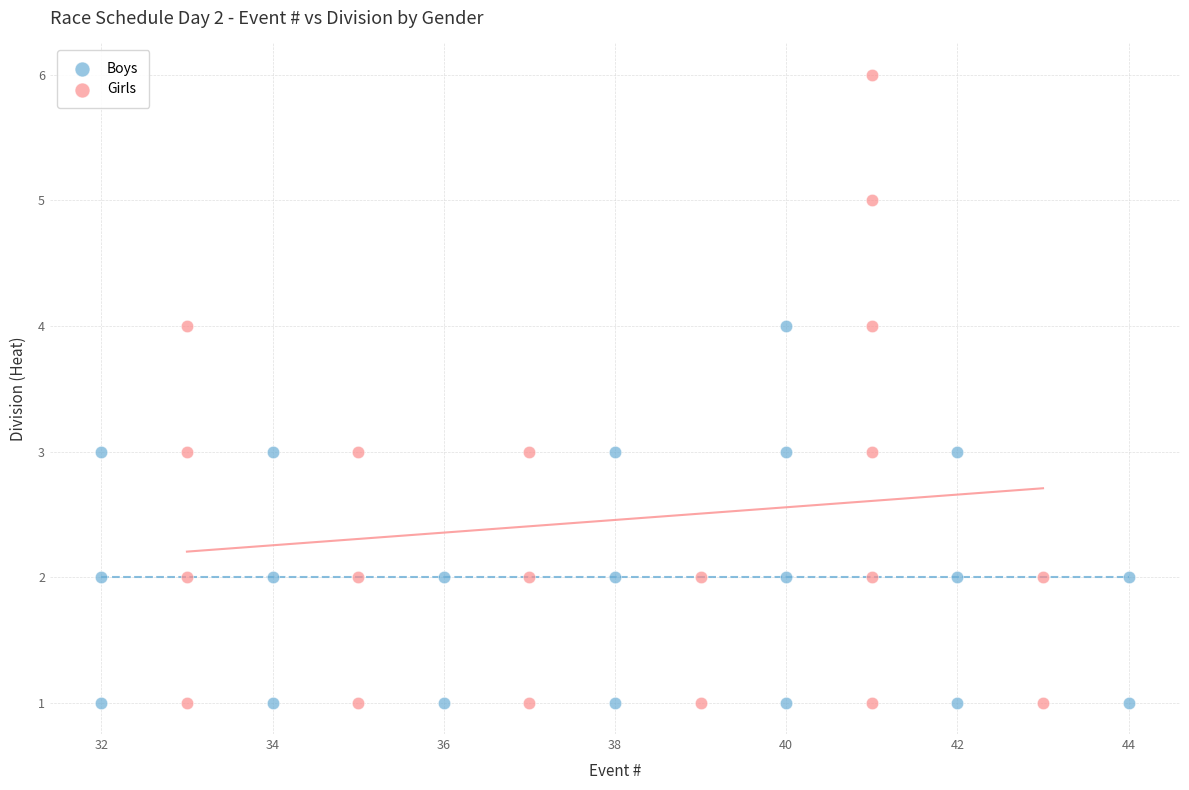

Which series reaches the maximum Y coordinate?

Girls